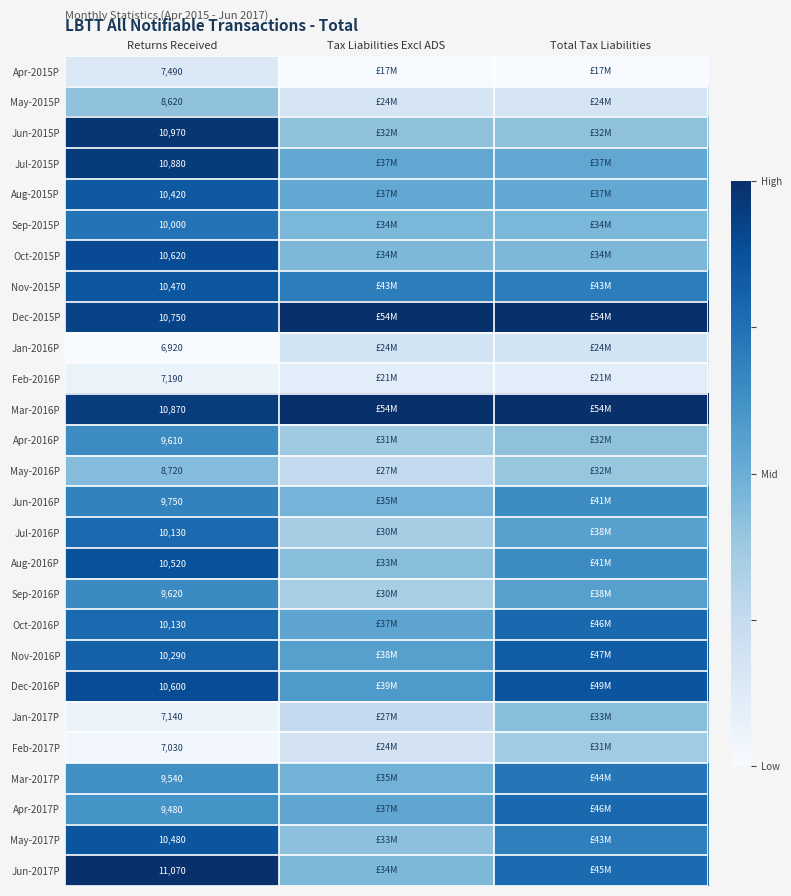

Which has a higher value, Returns Received or Tax Liabilities Excl ADS?

Returns Received